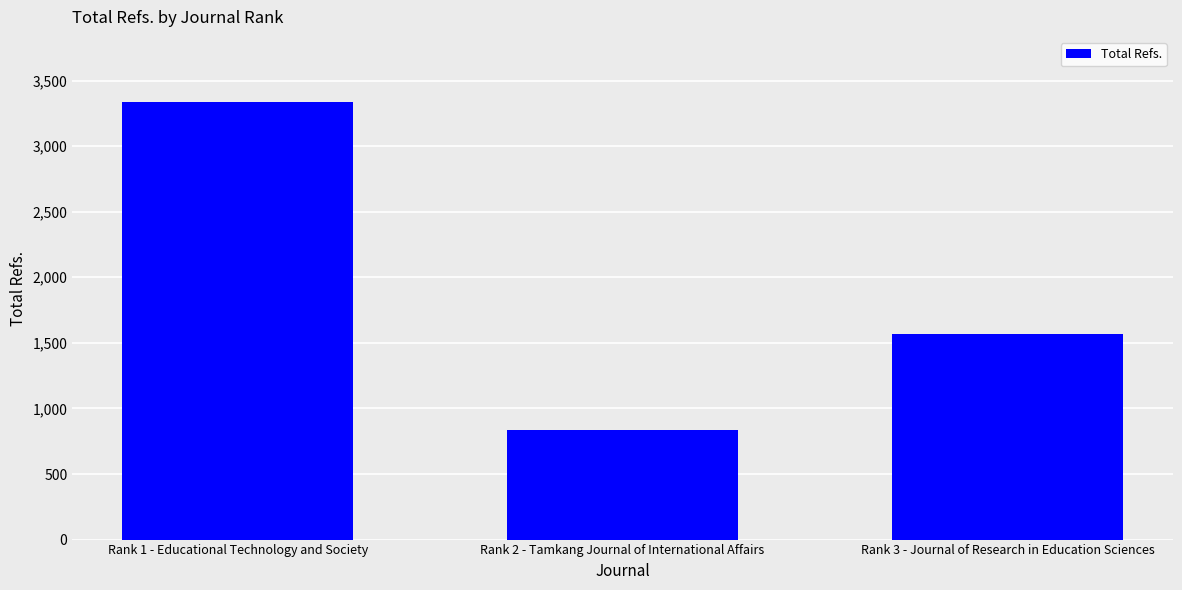

What is the smallest value displayed?

833